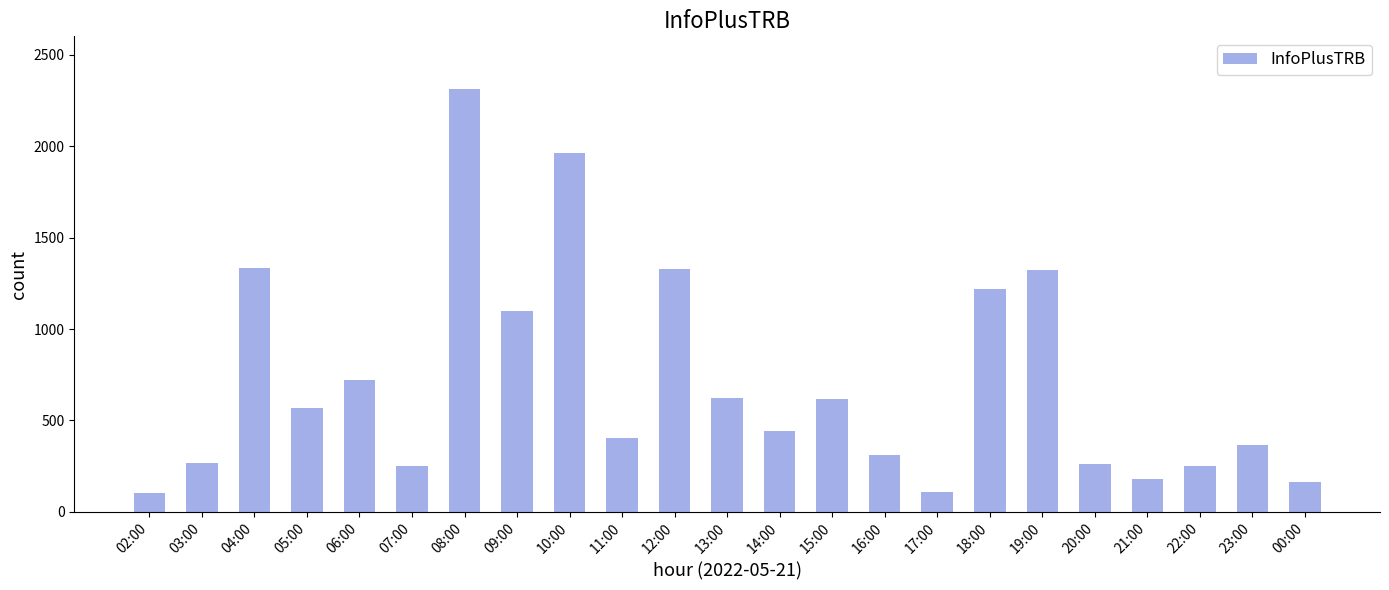

Is it true that the value at 13:00 is 958?

False